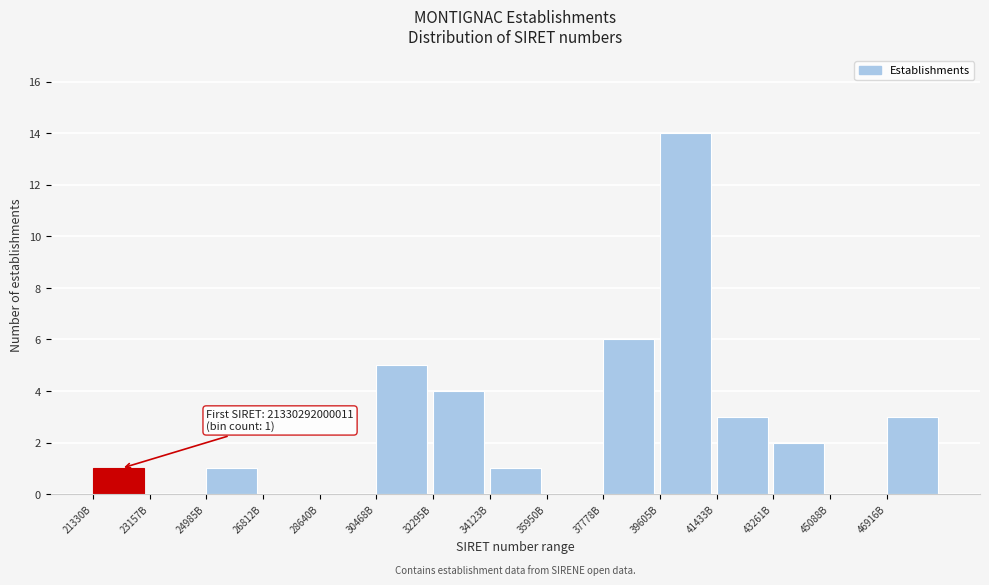

Reading left to right, list all the values displayed in this chart.

21330B=1	23157B=0	24985B=1	26812B=0	28640B=0	30468B=5	32295B=4	34123B=1	35950B=0	37778B=6	39605B=14	41433B=3	43261B=2	45088B=0	46916B=3